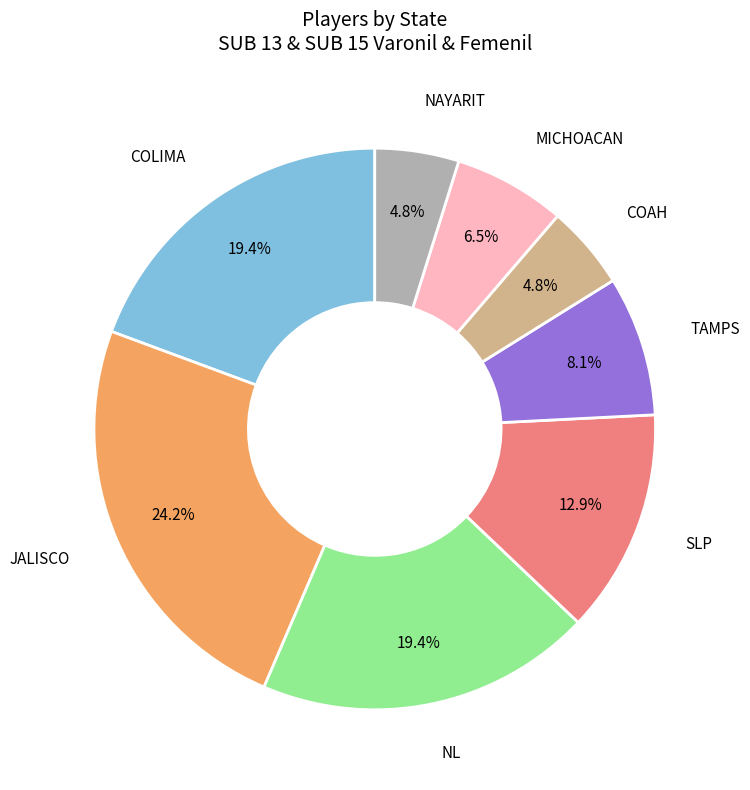

Count the number of slices in the pie.

8